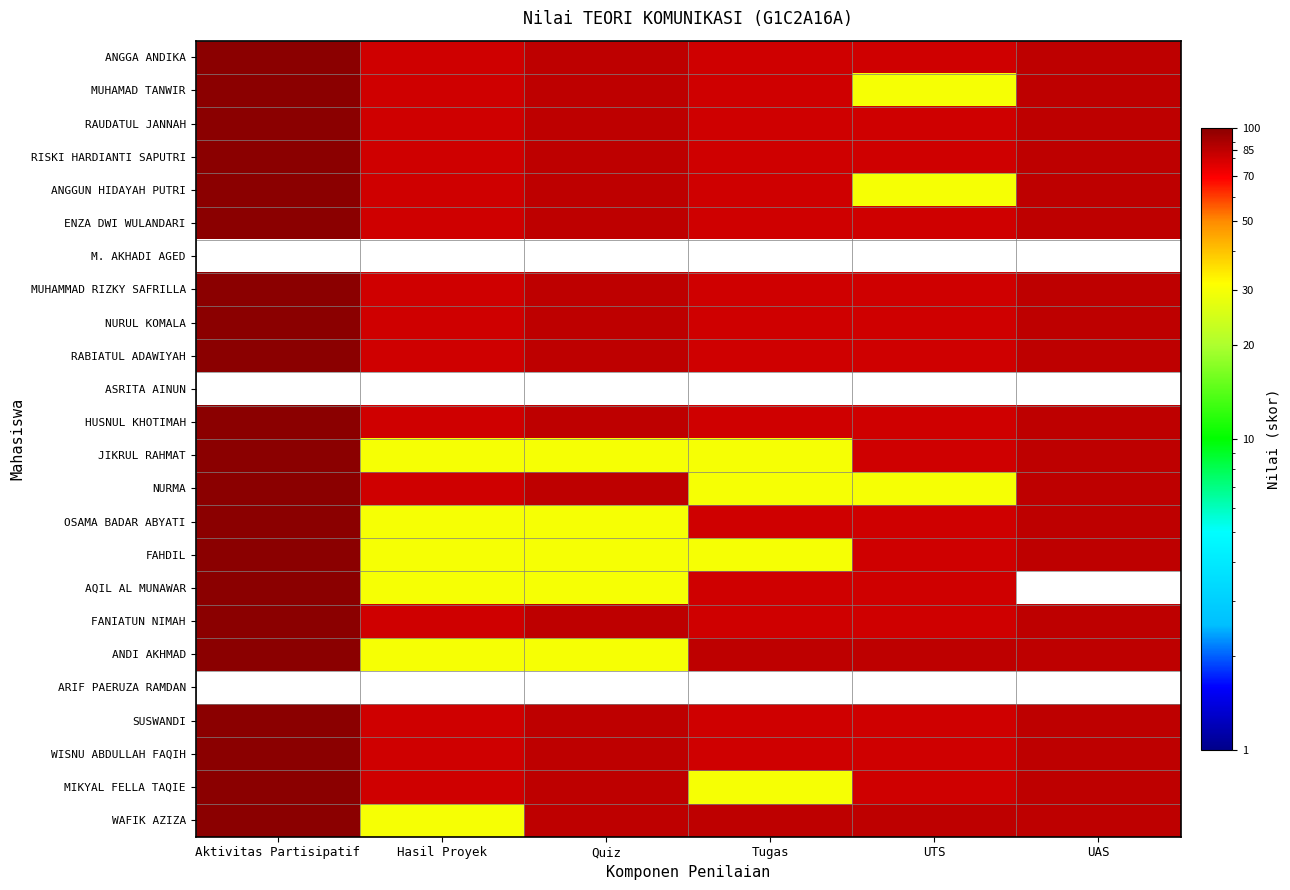

Read the MUHAMMAD RIZKY SAFRILLA value at UAS.

85.0